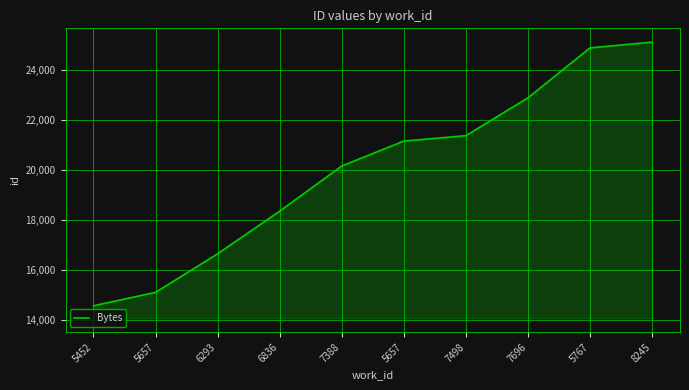

Does the chart have visible grid lines?

Yes